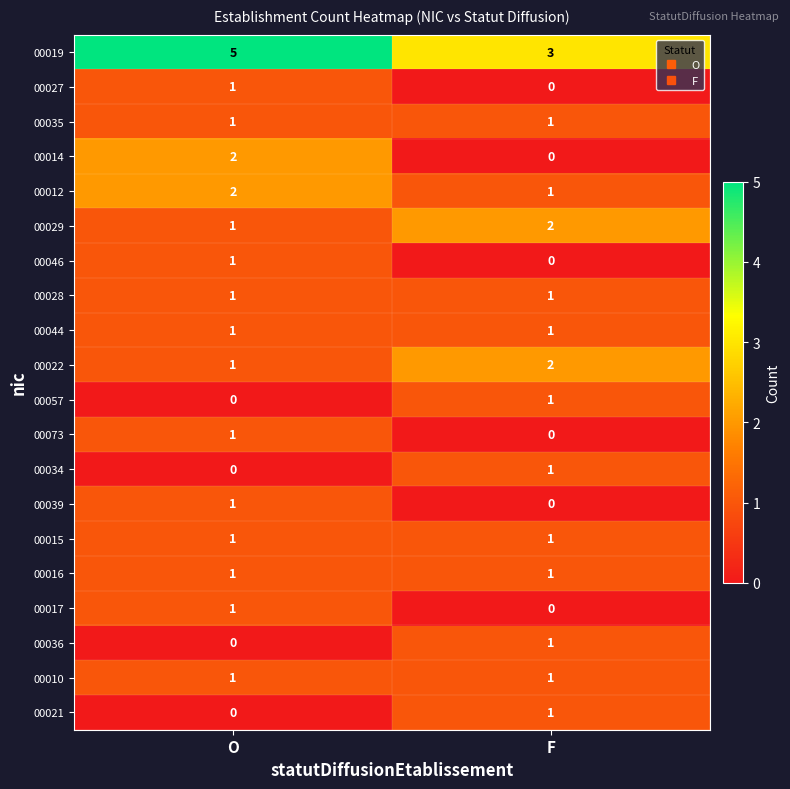

Rank the categories by 00014 value from highest to lowest.

O, F